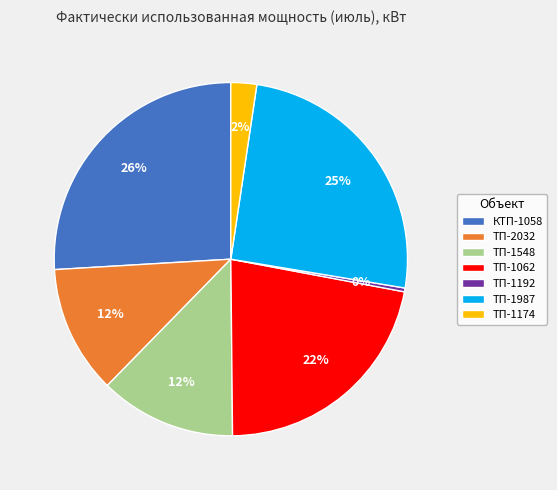

Do ТП-1062 and ТП-1192 together represent more than half of the pie?

No